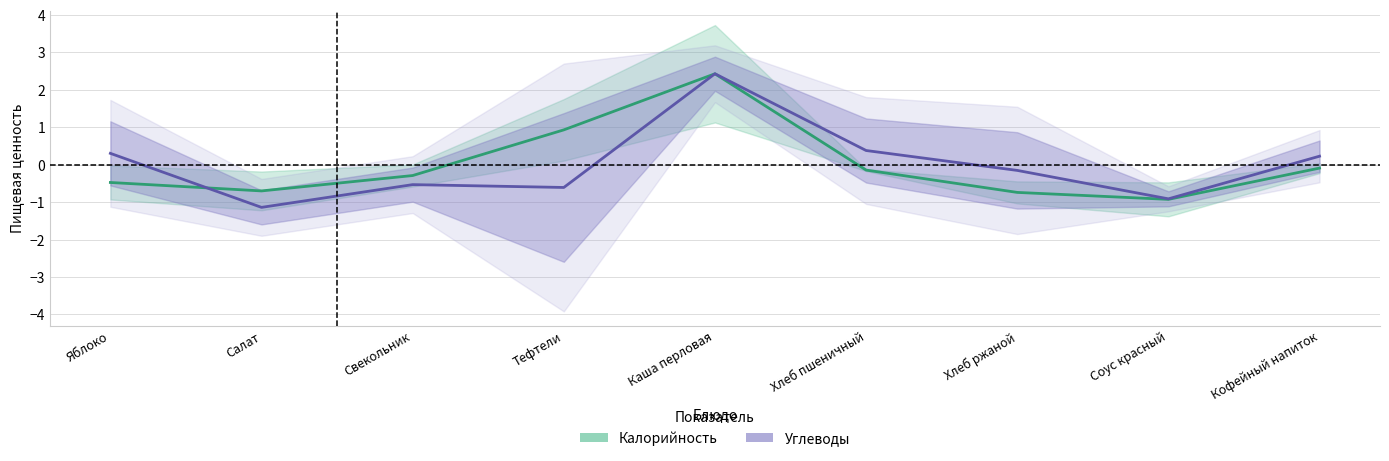

The value of Углеводы at Яблоко is 0.5. True or false?

False